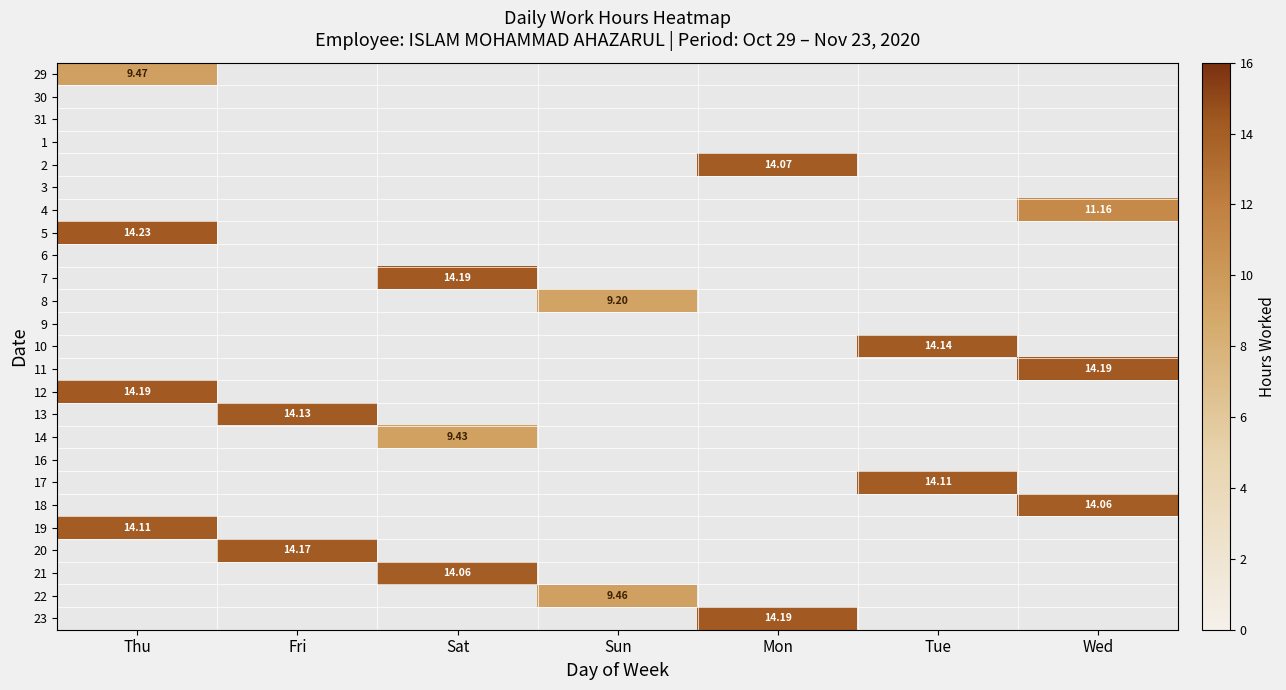

List the labels in order of 9 value, largest first.

Thu, Fri, Sat, Sun, Mon, Tue, Wed